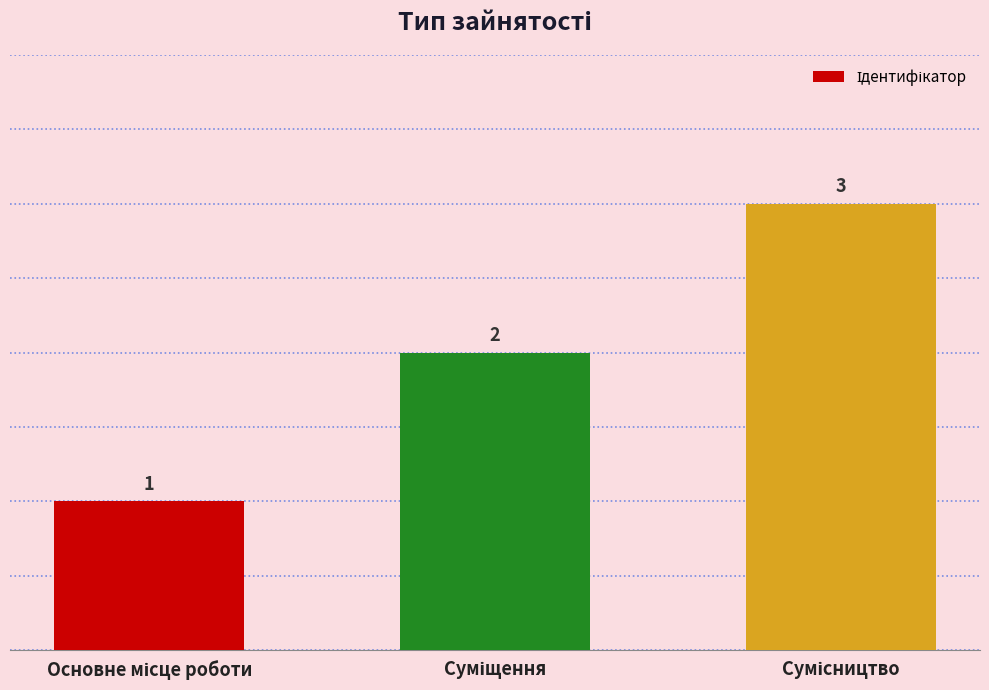

What is the greatest value displayed?

3